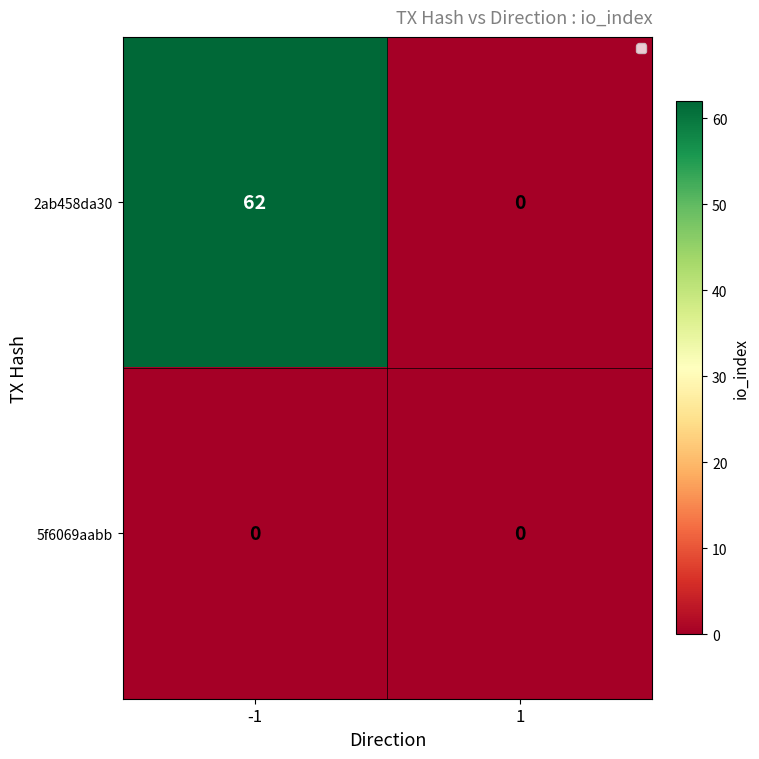

Count the number of data series in this chart.

2